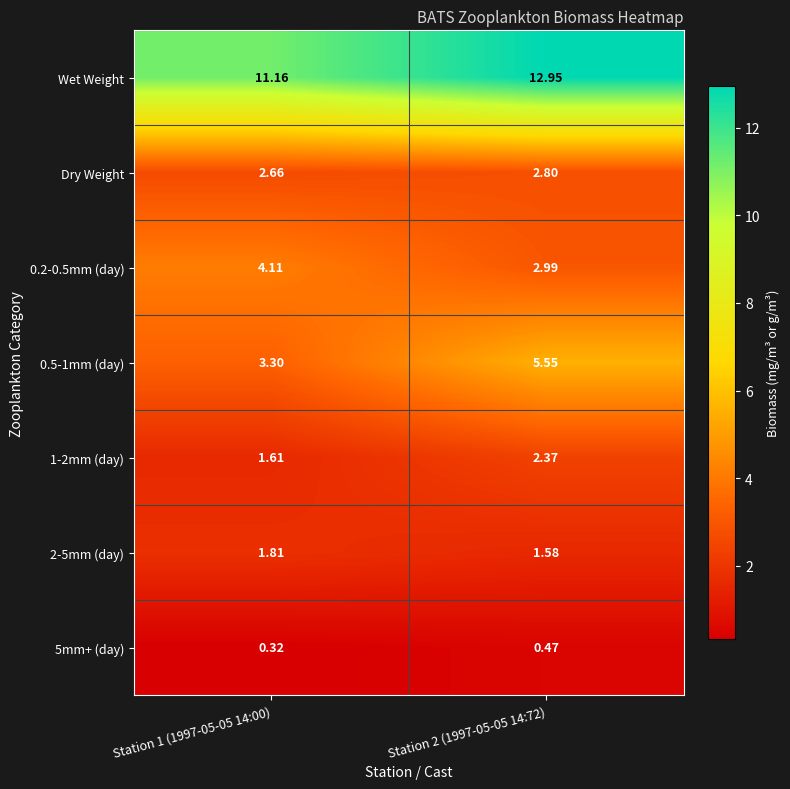

Is the value of 0.5-1mm (day) at Station 2 (1997-05-05 14:72) greater than the value of 0.2-0.5mm (day) at Station 2 (1997-05-05 14:72)?

Yes